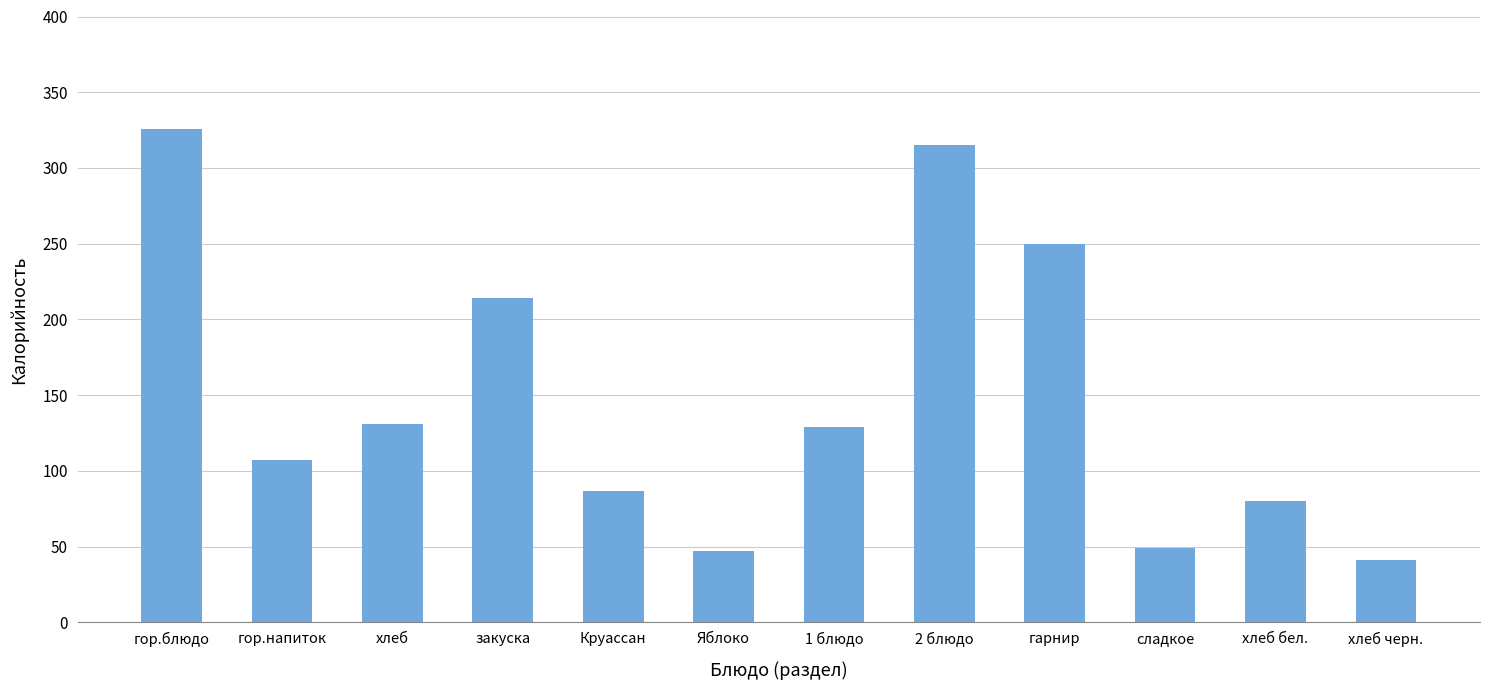

How many bars are there in total?

12